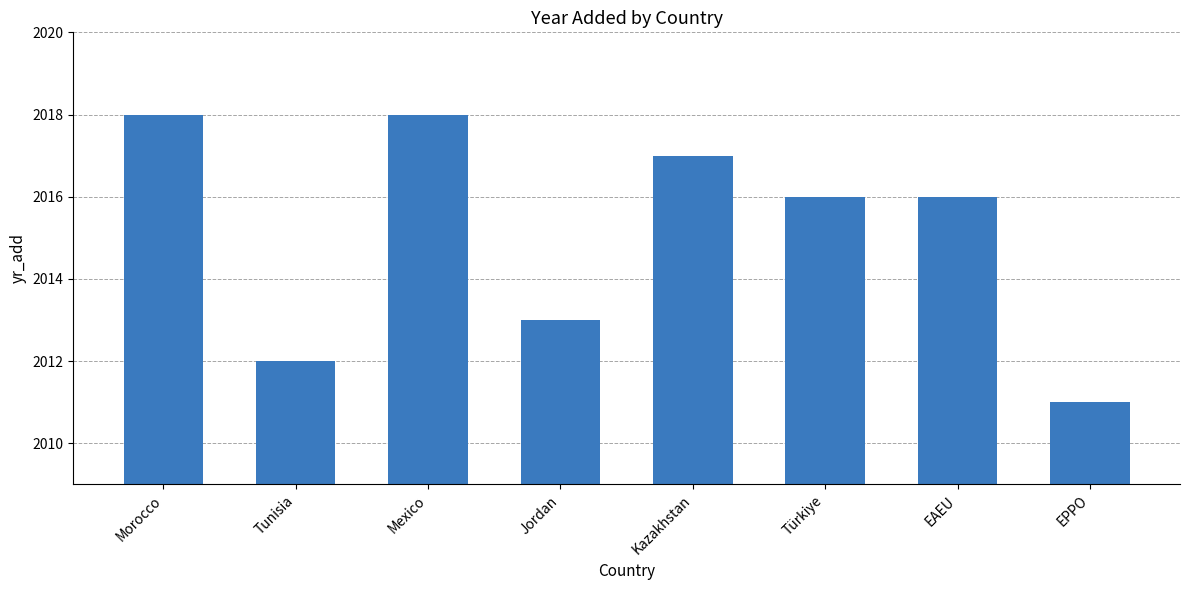

Where is the data nearest to the value 2014?

Jordan